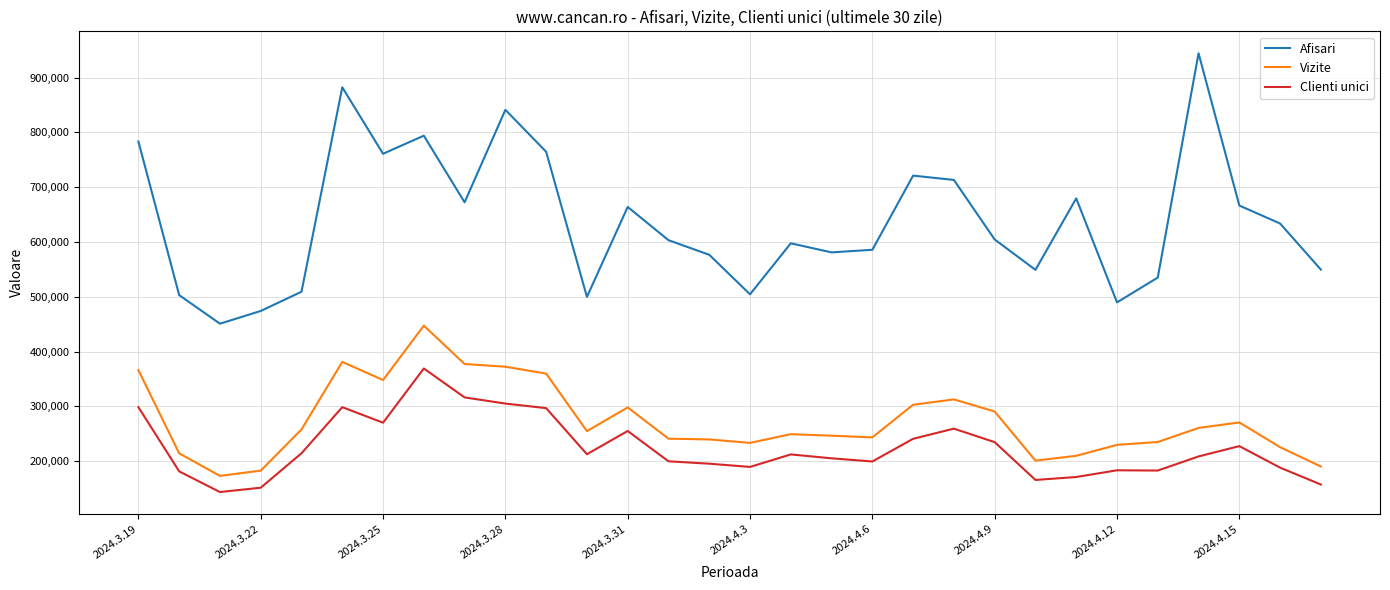

Count the number of categories in the chart.

30